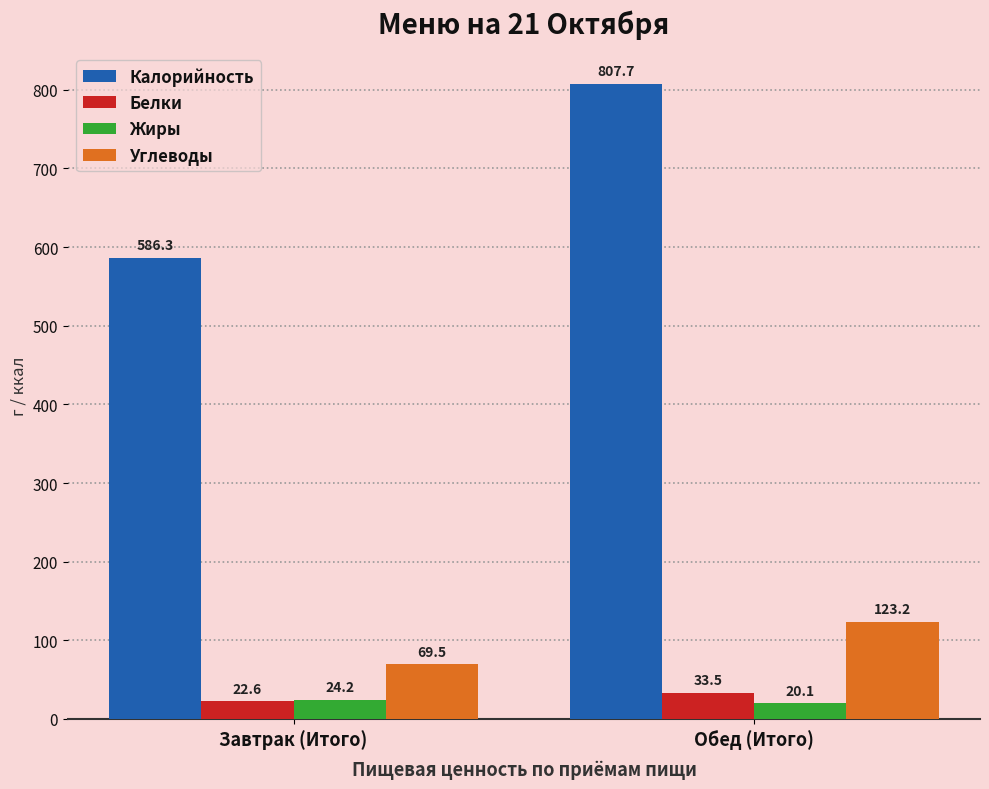

What is the label of the 1st bar from the right?

Обед (Итого)